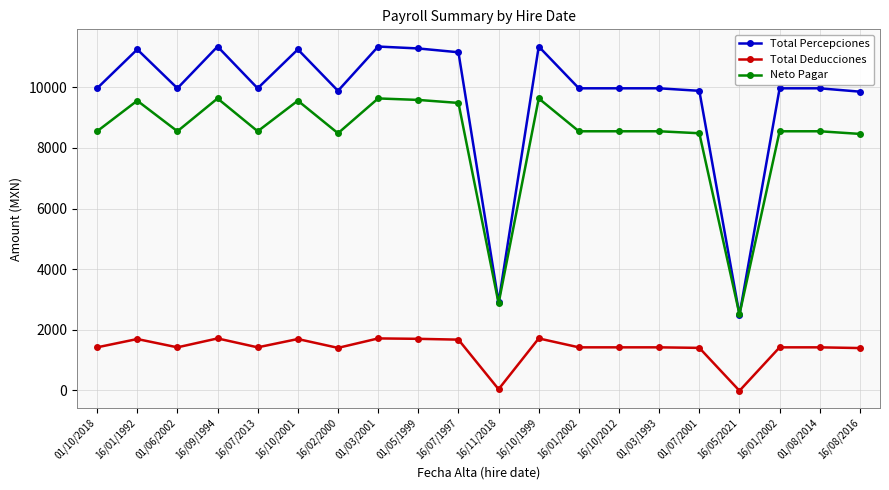

Where does the Total Percepciones series first go above 9967?

01/10/2018